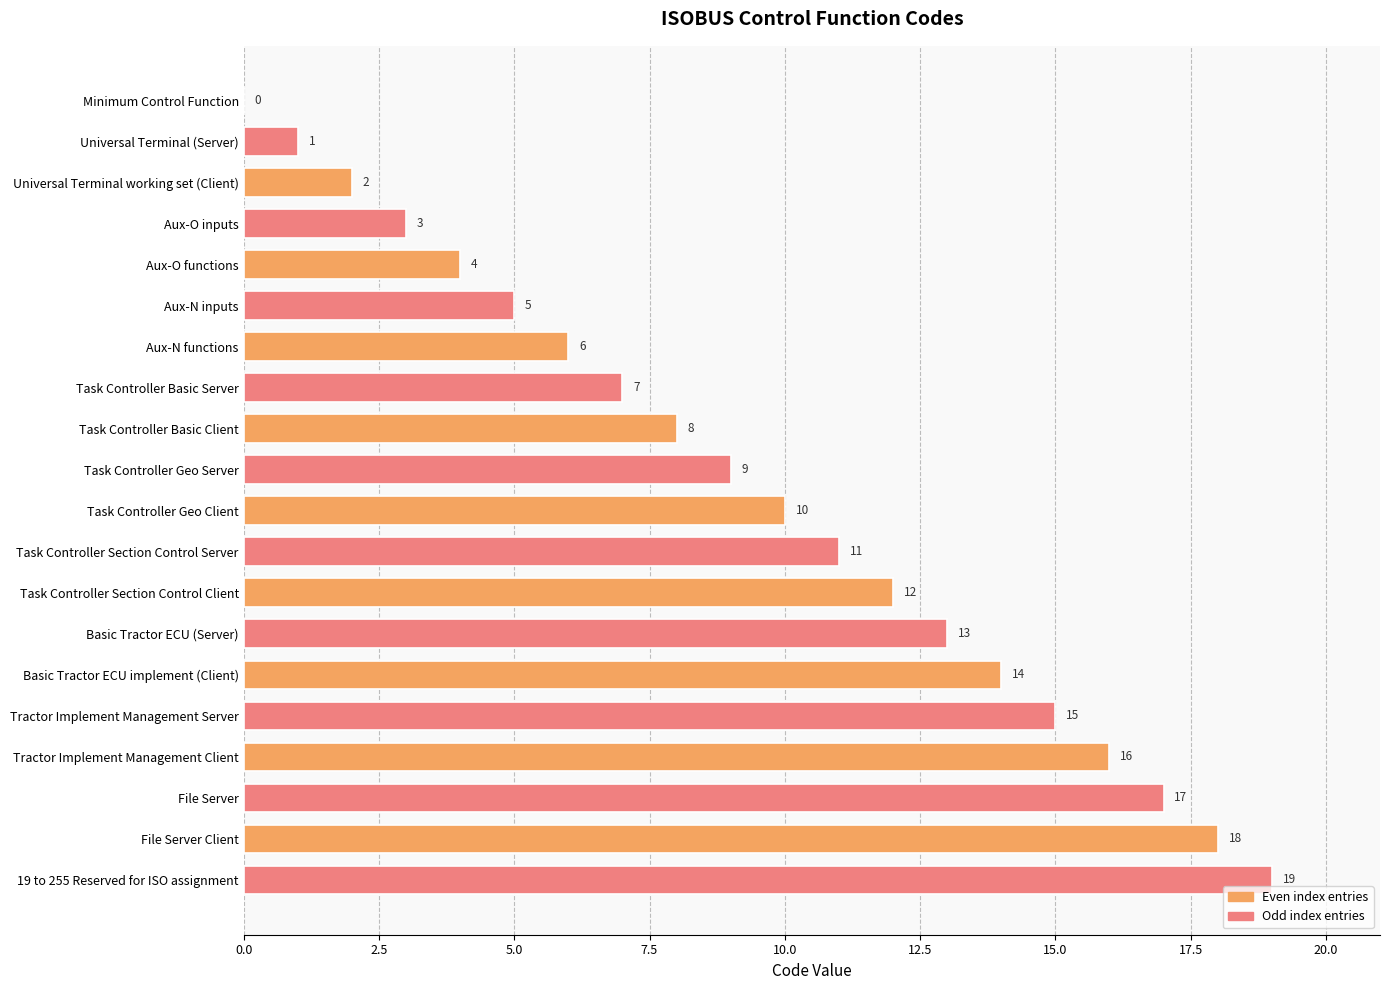

What is the change in value from Tractor Implement Management Server to 19 to 255 Reserved for ISO assignment?

+4